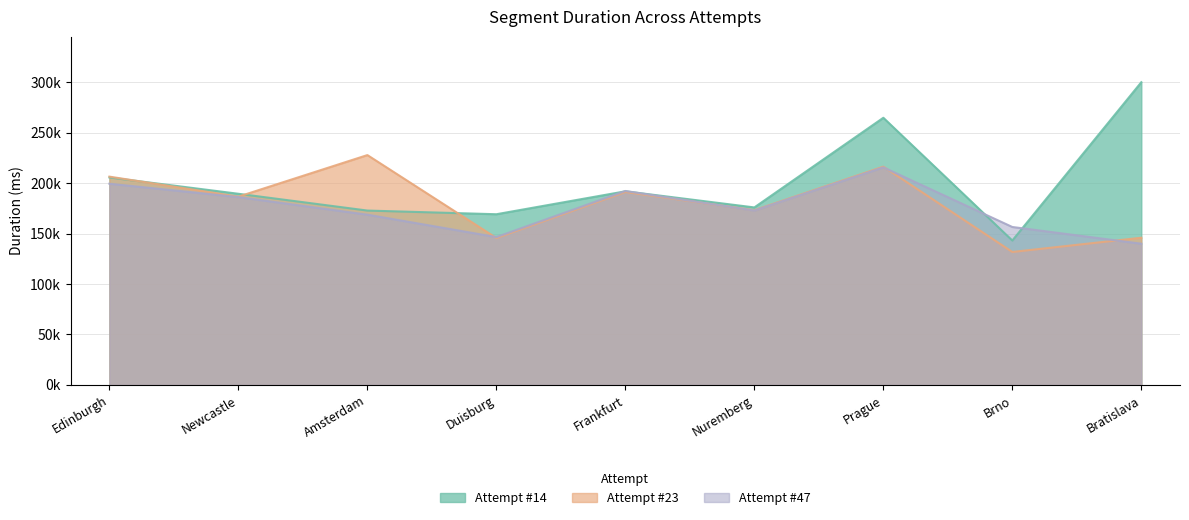

Reading left to right, list all the values displayed in this chart.

Attempt #14: 205647	189481	172832	169197	191917	175943	264821	143121	300069
Attempt #23: 206469	186654	227835	145618	191260	173211	216383	131791	145917
Attempt #47: 199454	186196	168760	146543	192242	172886	215670	156558	139990